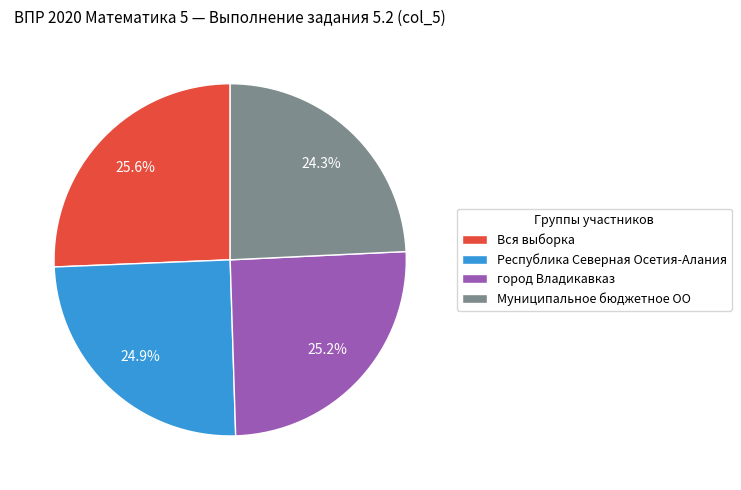

Approximately how many times larger is the value at Муниципальное бюджетное ОО compared to Вся выборка?

0.9